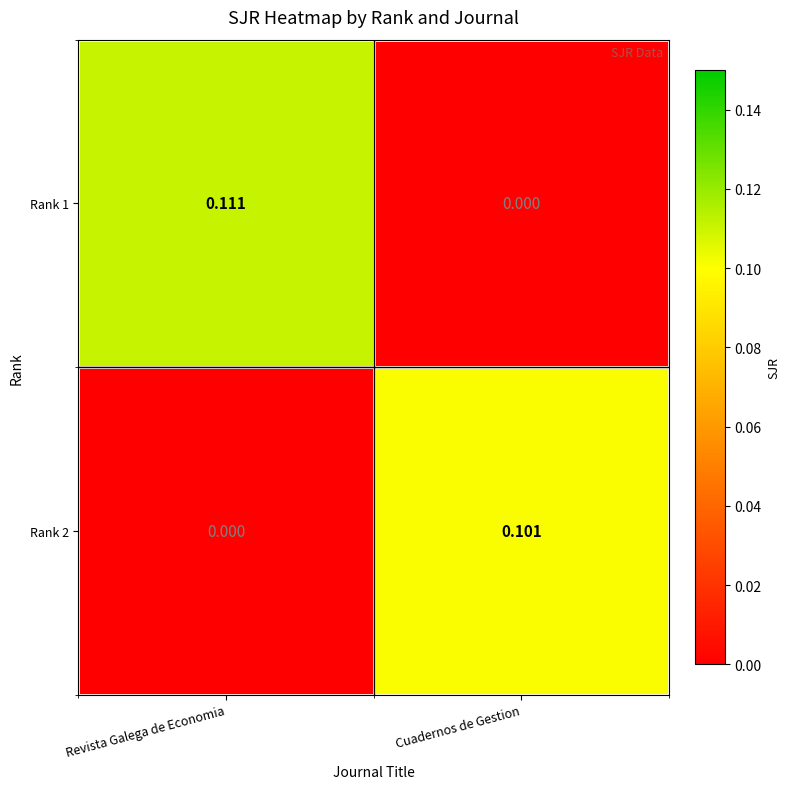

List the labels in order of Rank 2 value, largest first.

Cuadernos de Gestion, Revista Galega de Economia